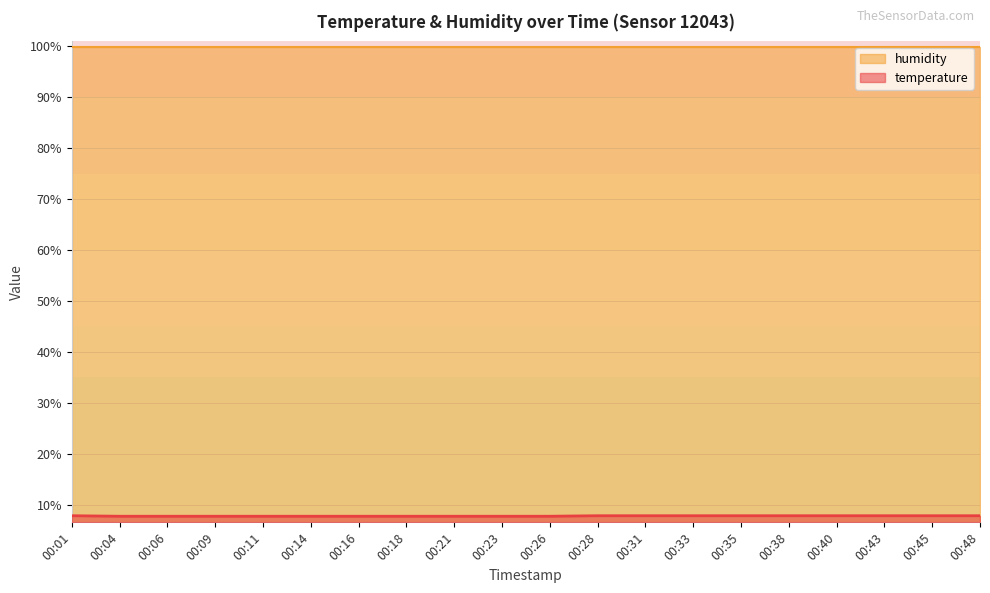

How many values are between 7 and 8?

20